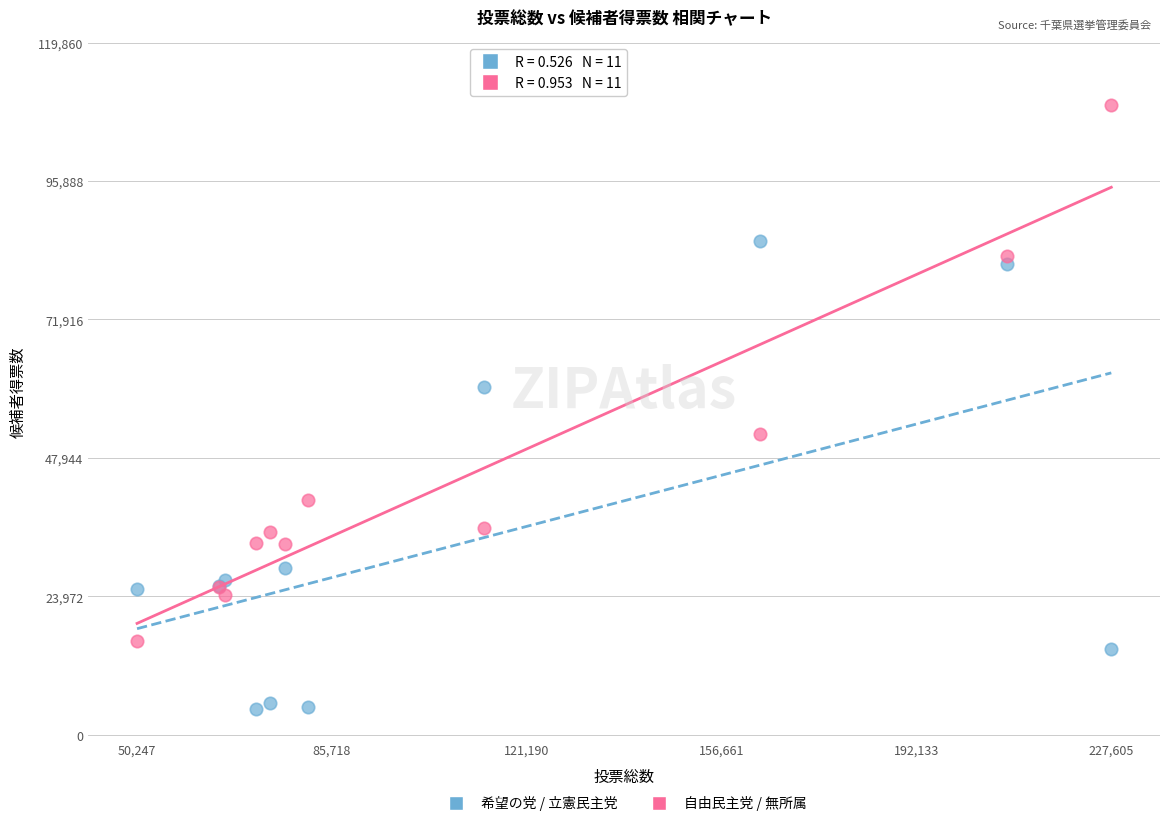

Which series contains the lowest Y value?

希望の党 / 立憲民主党